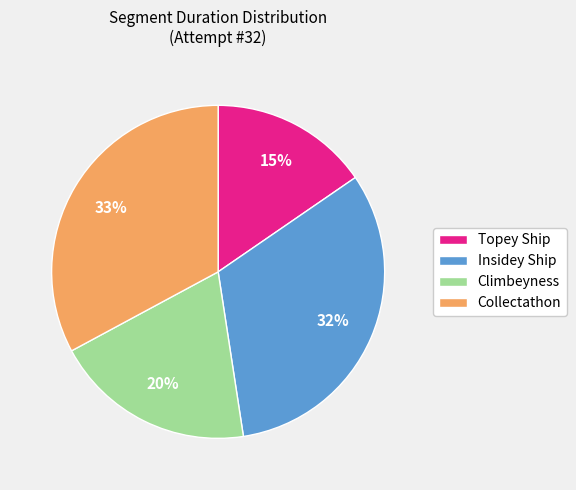

To the nearest percent, what is the average slice percentage?

25%